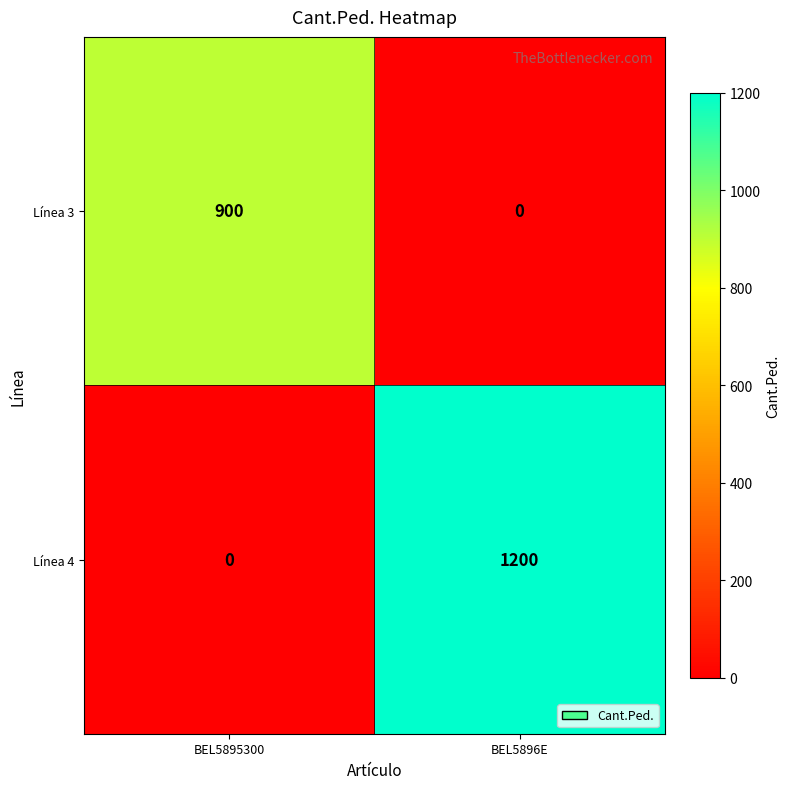

Rank the series by their average value, from highest to lowest.

Línea 4, Línea 3